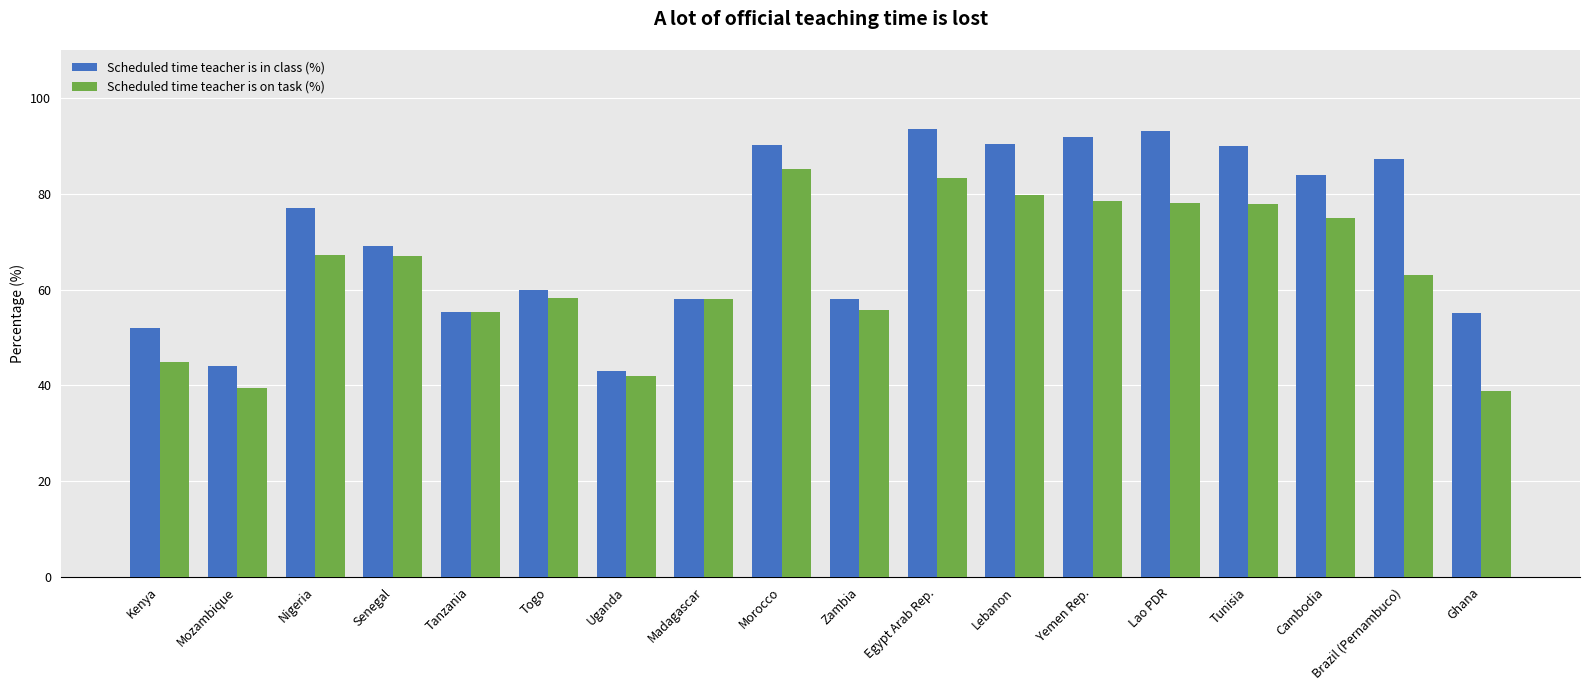

What position from the right is Nigeria?

16